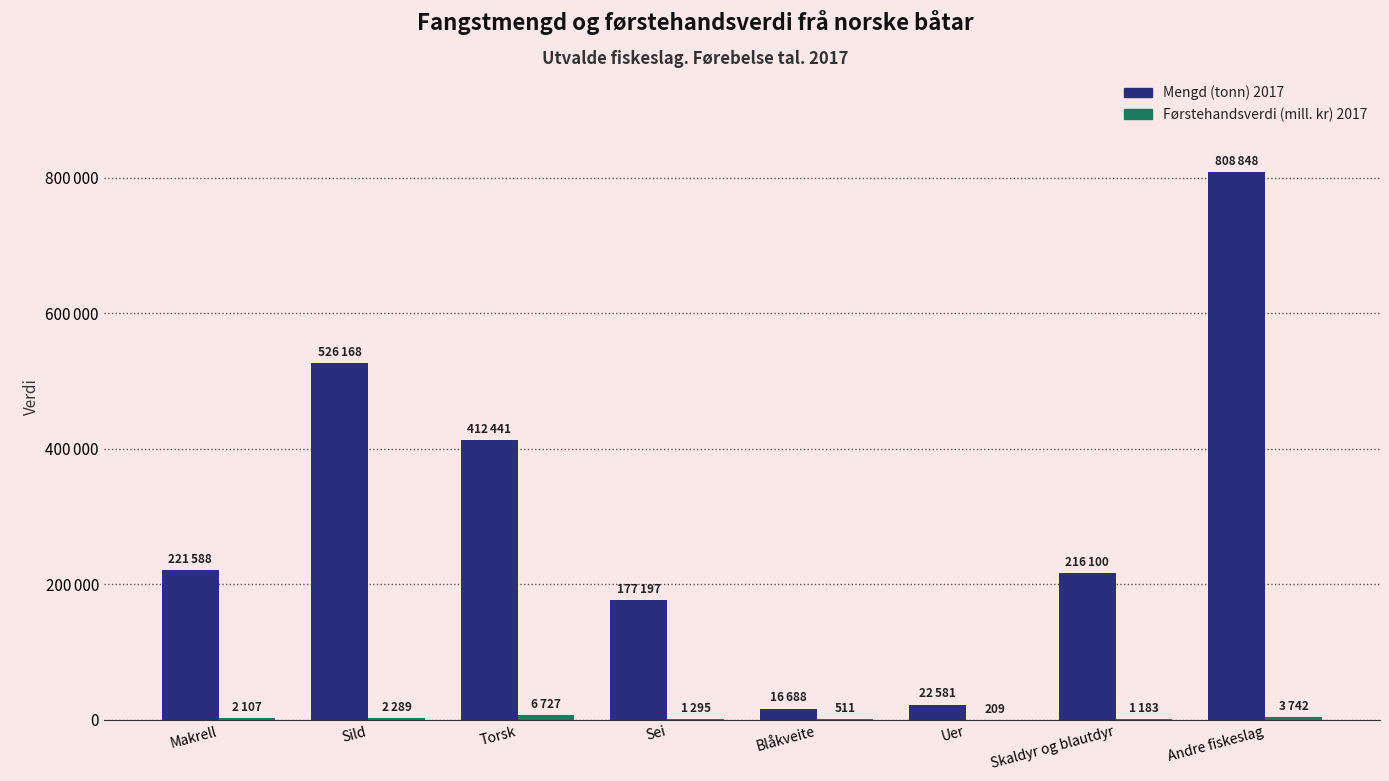

At which category does the chart reach its minimum across all series?

Uer